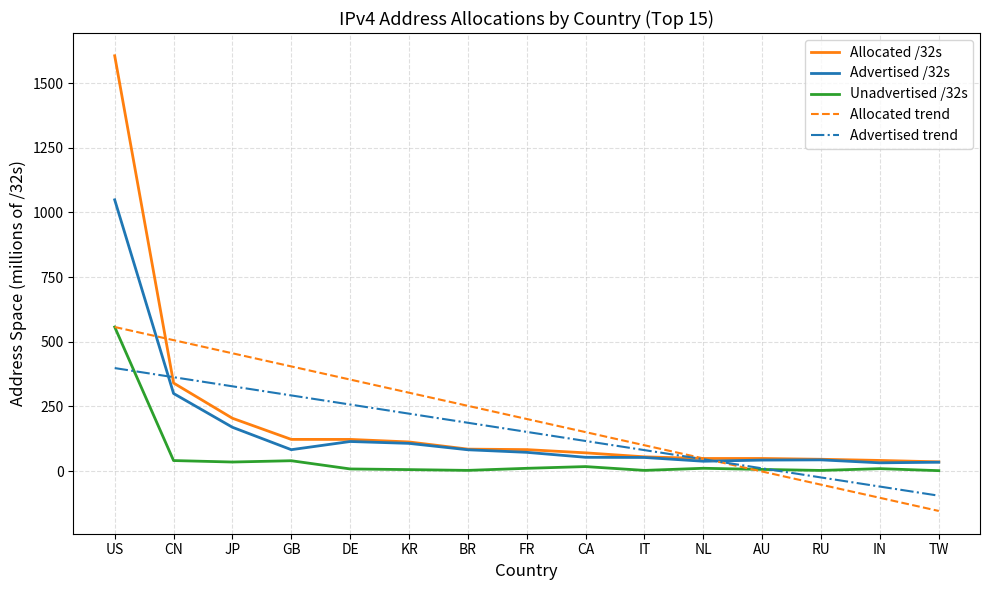

Is the value of Allocated trend at KR greater than the value of Unadvertised /32s at CA?

Yes